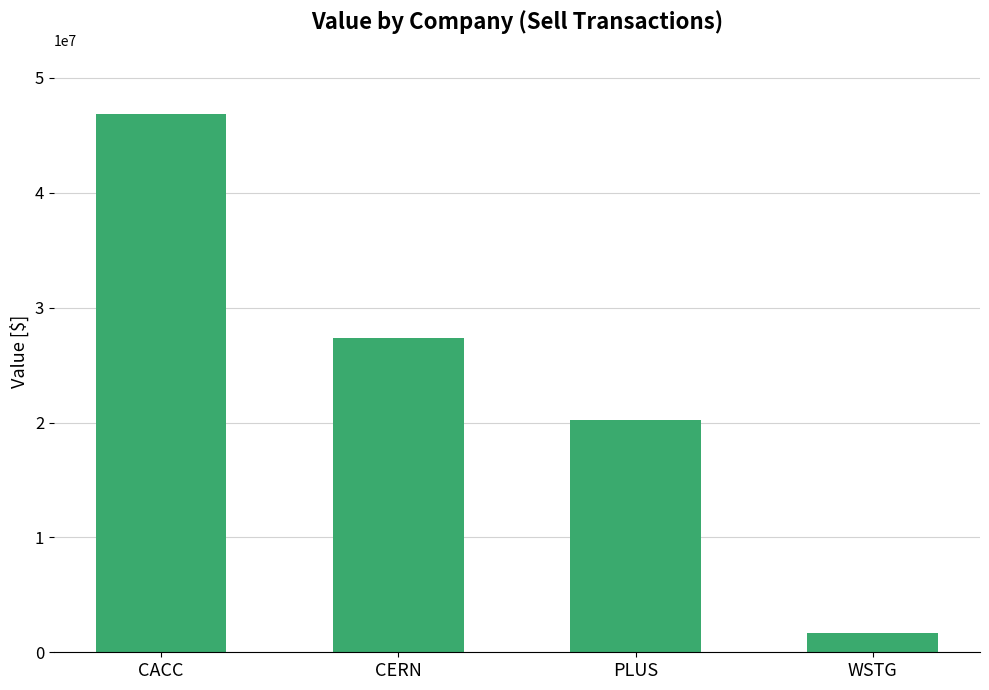

The chart shows a value of 27382000 at CERN. True or false?

True